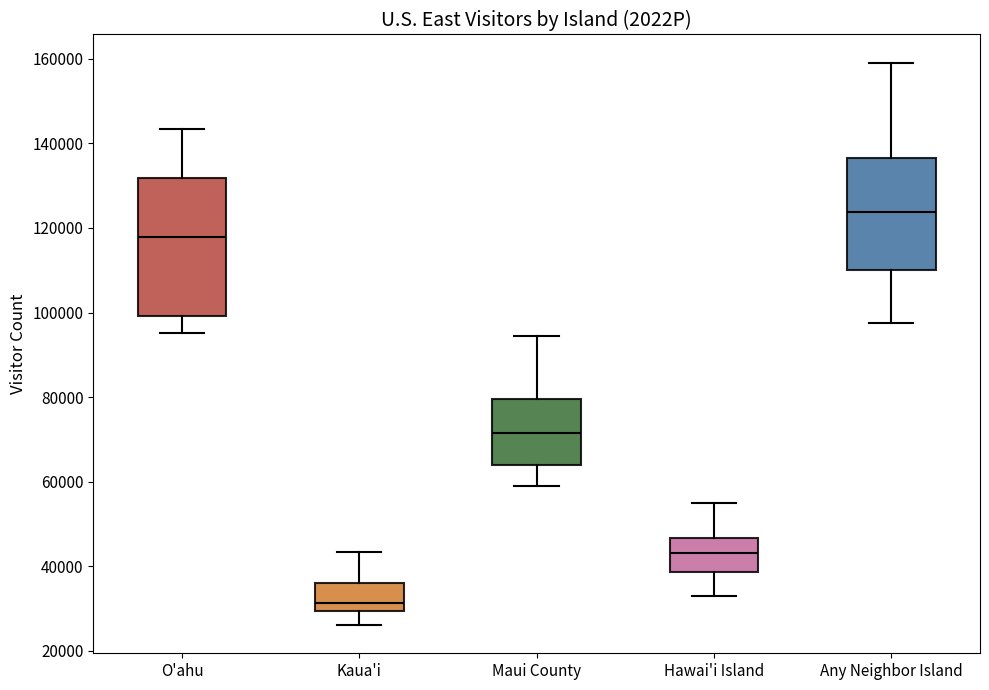

Reading left to right, transcribe this box plot: for each box, give where its median line is, the range the box spans, and where its two whiskers end, as read against the y-axis. The values are not printed on the chart, so give them approximately, as read against the axis.

O'ahu: median 118000, box 100000 to 132000, whiskers 96000 to 144000
Kaua'i: median 32000, box 30000 to 36000, whiskers 26000 to 44000
Maui County: median 72000, box 64000 to 80000, whiskers 60000 to 94000
Hawai'i Island: median 44000, box 38000 to 46000, whiskers 32000 to 56000
Any Neighbor Island: median 124000, box 110000 to 136000, whiskers 98000 to 160000